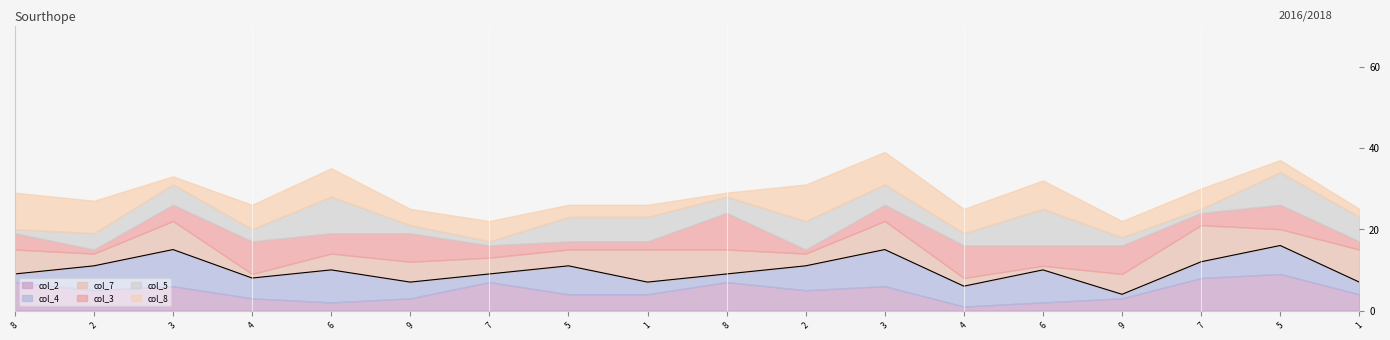

What is the difference between the maximum and minimum values in the col_3 series?

8